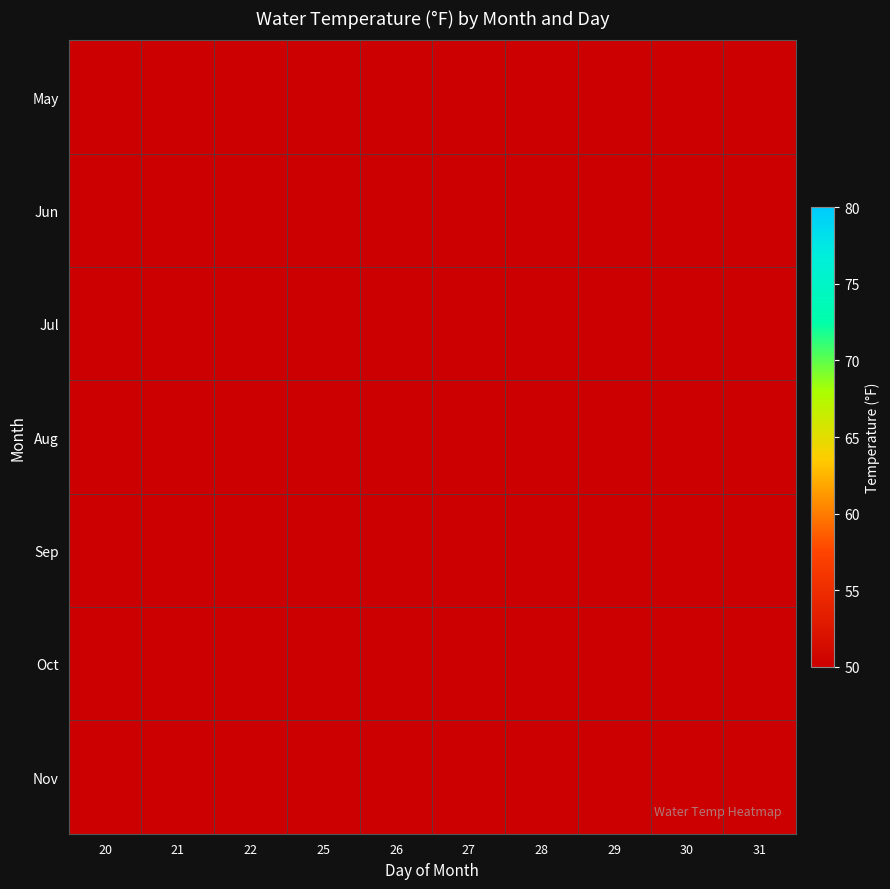

Which category has the lowest value across all series?

22